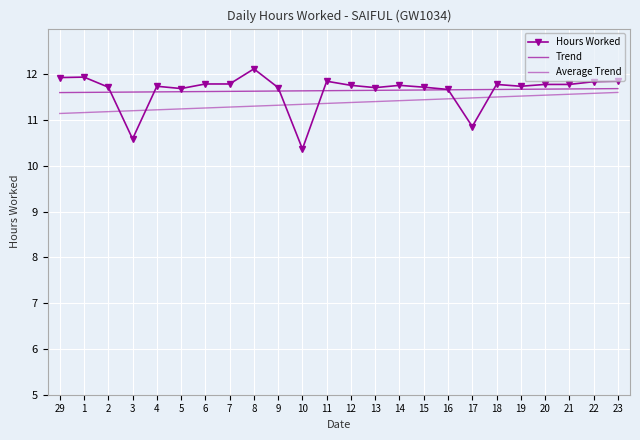

Between 2 and 16, which series saw the biggest shift?

Average Trend